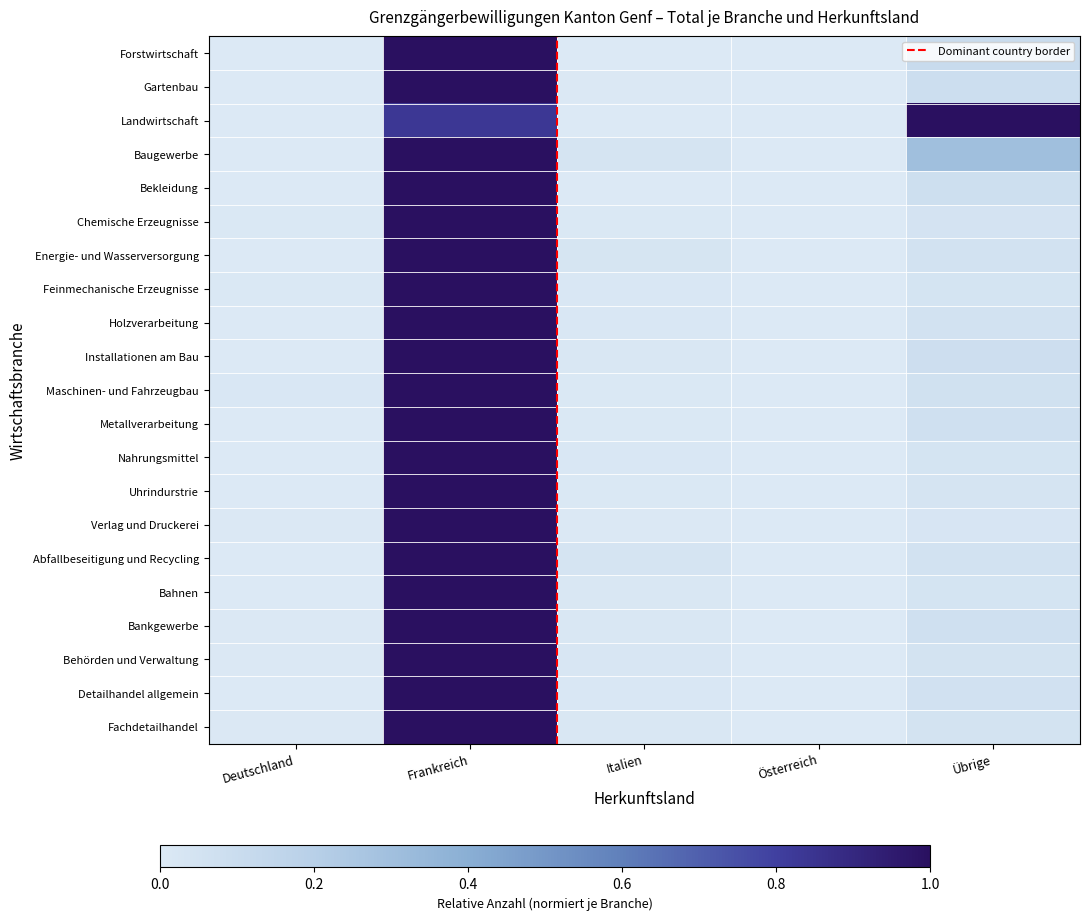

What is the difference between the maximum and minimum values in the Verlag und Druckerei series?

1.0